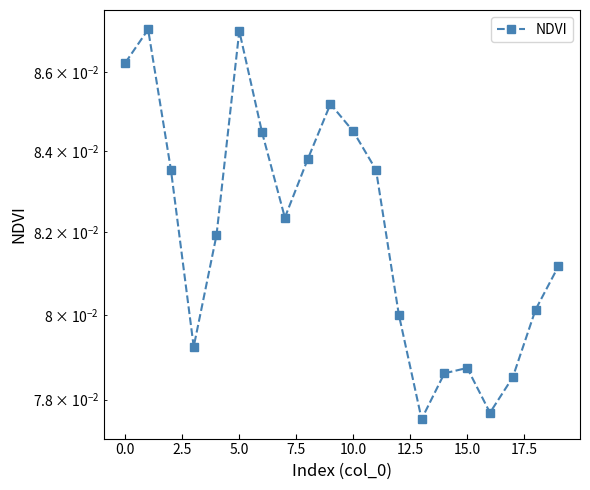

What is the smallest value displayed?

0.1